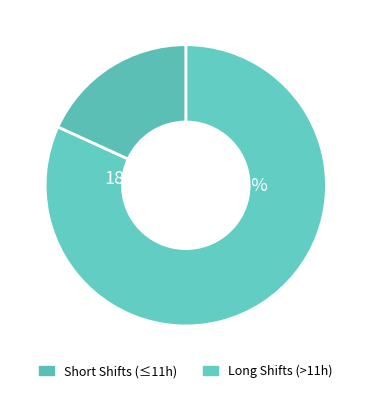

Does 20 represent more than half of the total?

No